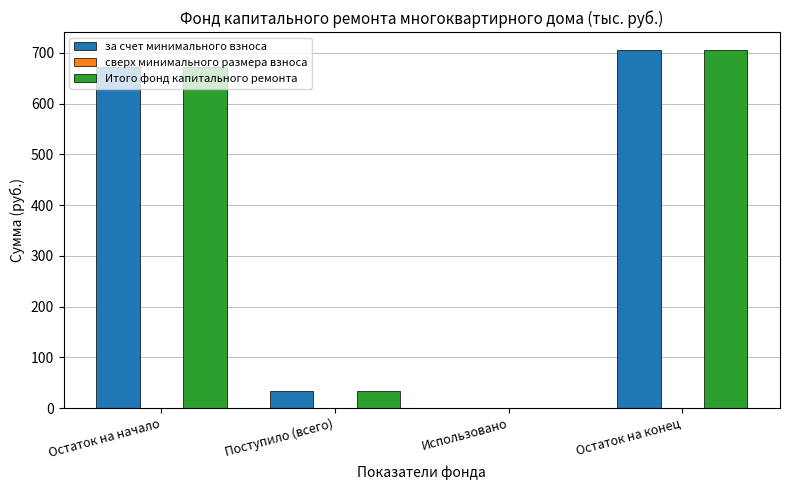

The value of Итого фонд капитального ремонта at Использовано is 0.0. True or false?

True